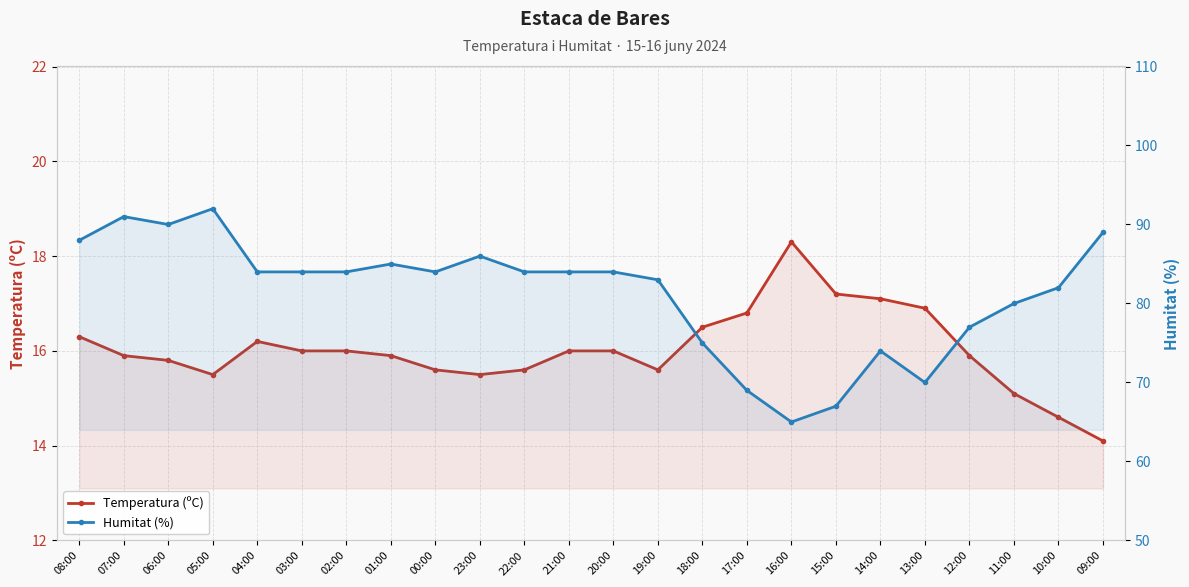

The Humitat (%) series shows 89.0 at 09:00. True or false?

True